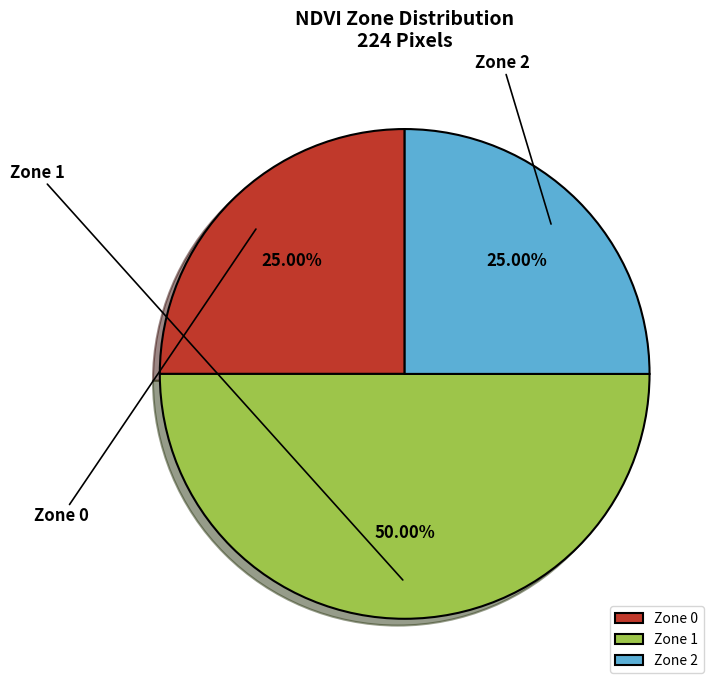

Does any single category account for the majority?

No